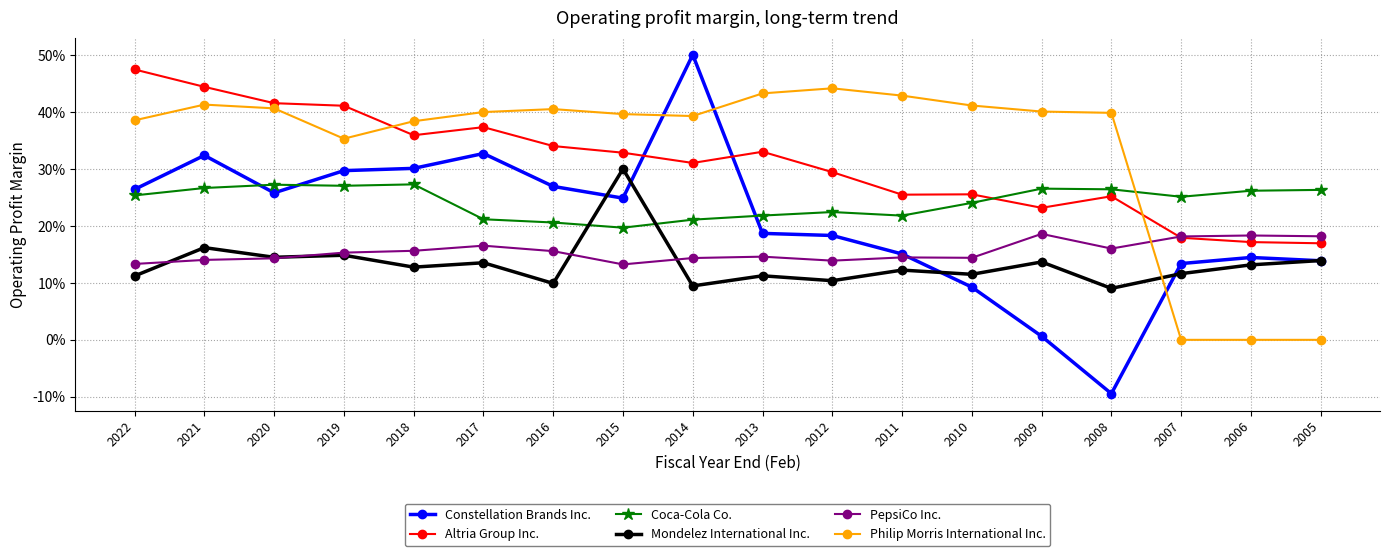

What is the approximate value of Constellation Brands Inc. at 2006?

0.1